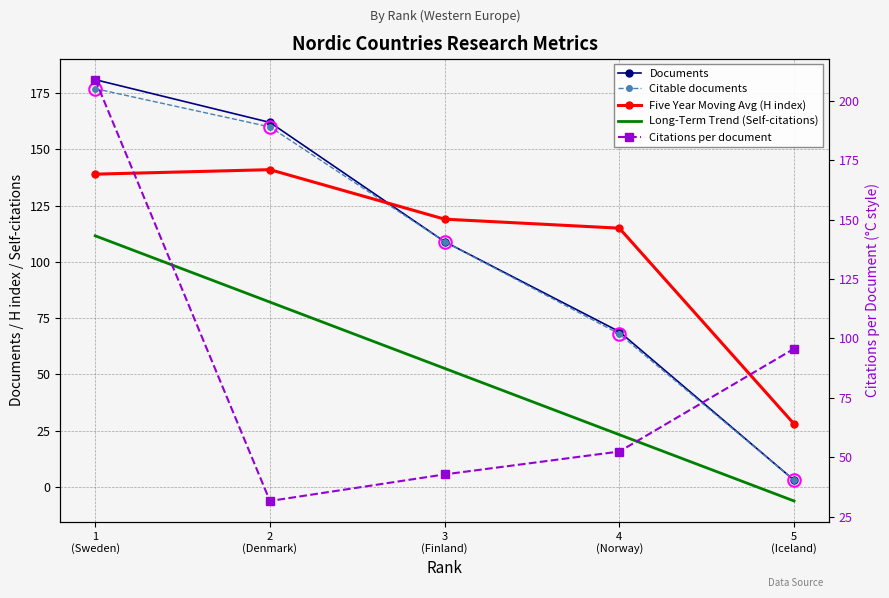

How many lines are shown in the chart?

5